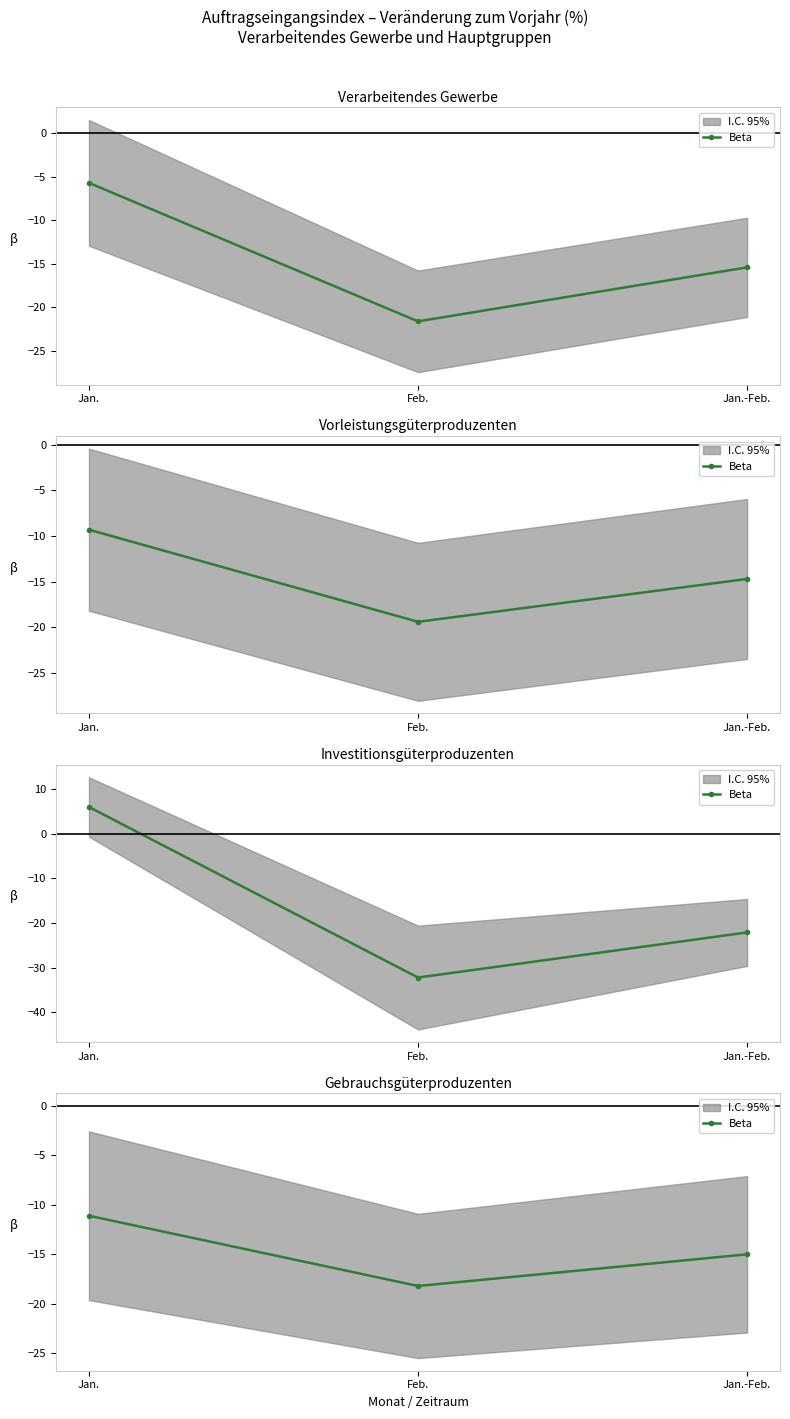

Which label corresponds to the smallest value in the chart?

Feb.